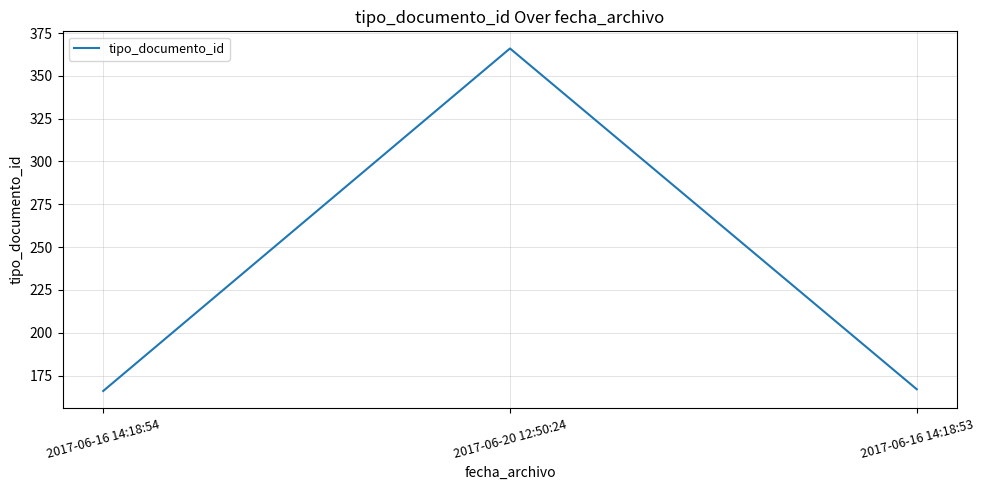

What is the smallest value displayed?

166